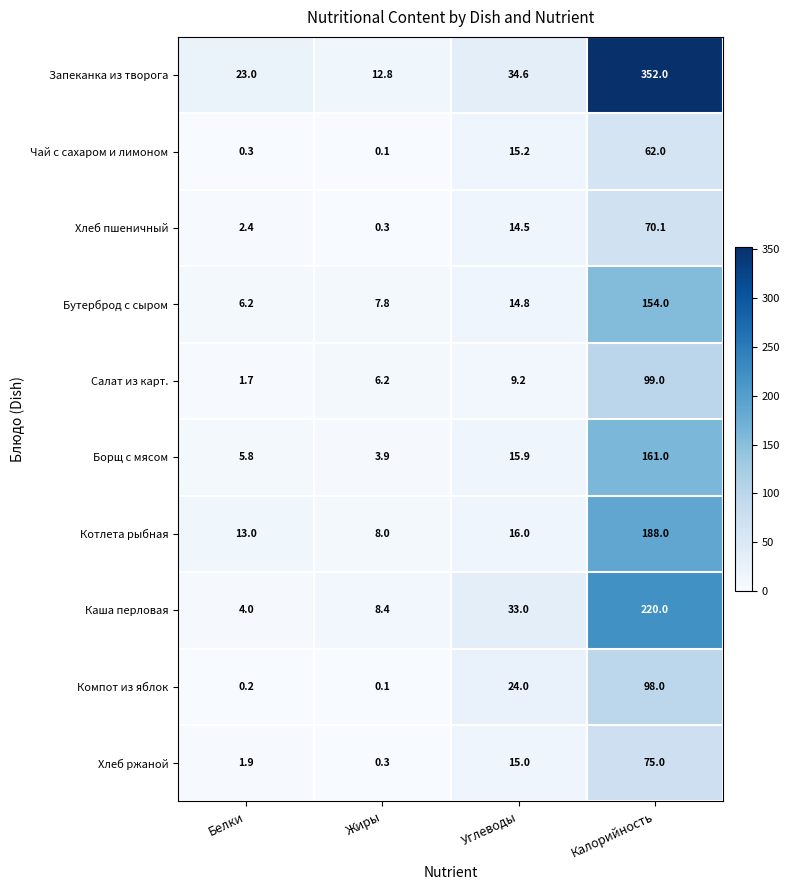

What is the average value of the Запеканка из творога series?

105.6